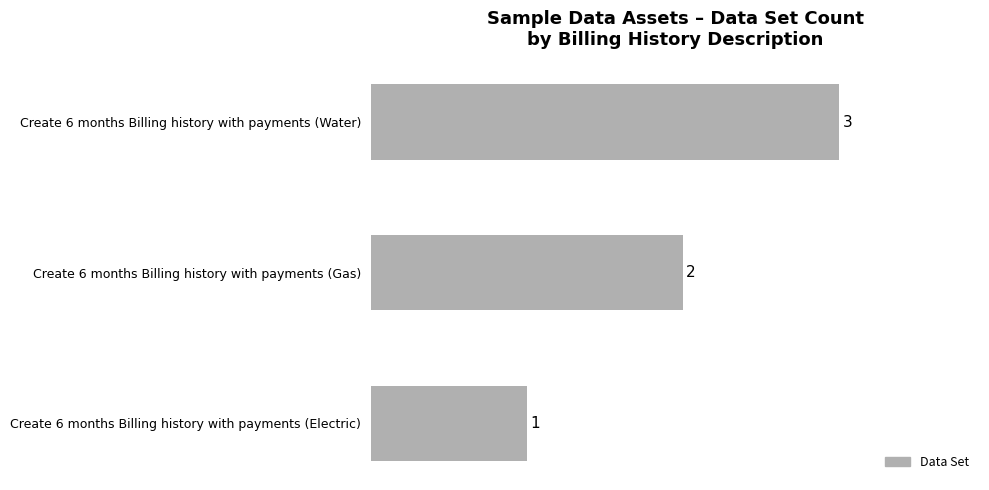

Rank the categories by value from lowest to highest.

Create 6 months Billing history with payments (Electric), Create 6 months Billing history with payments (Gas), Create 6 months Billing history with payments (Water)